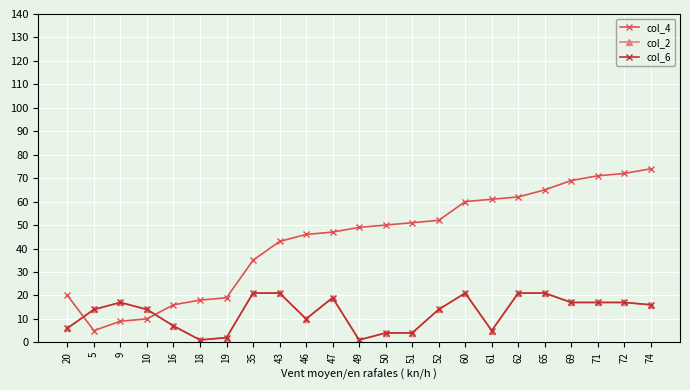

Does the chart have visible grid lines?

Yes